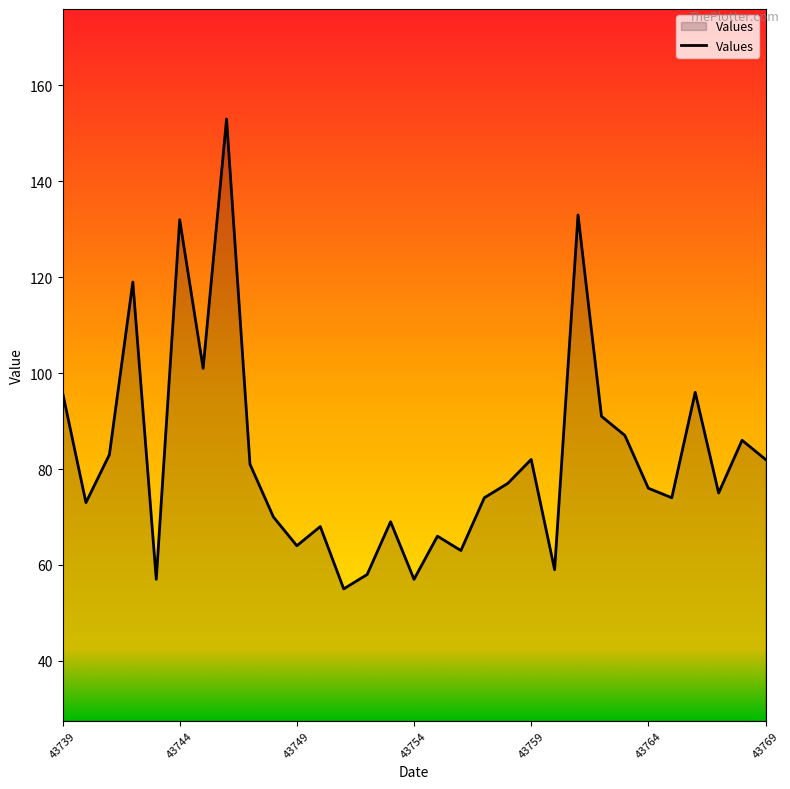

What is the difference between the maximum and minimum values?

98